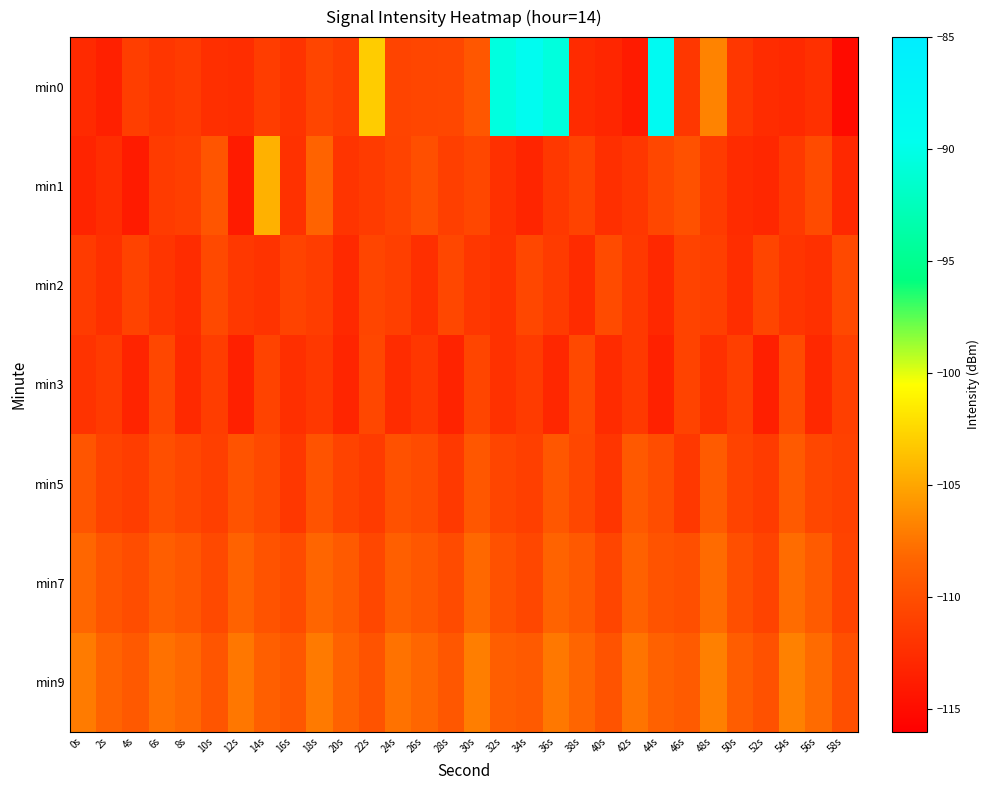

How many distinct data groups are displayed?

7